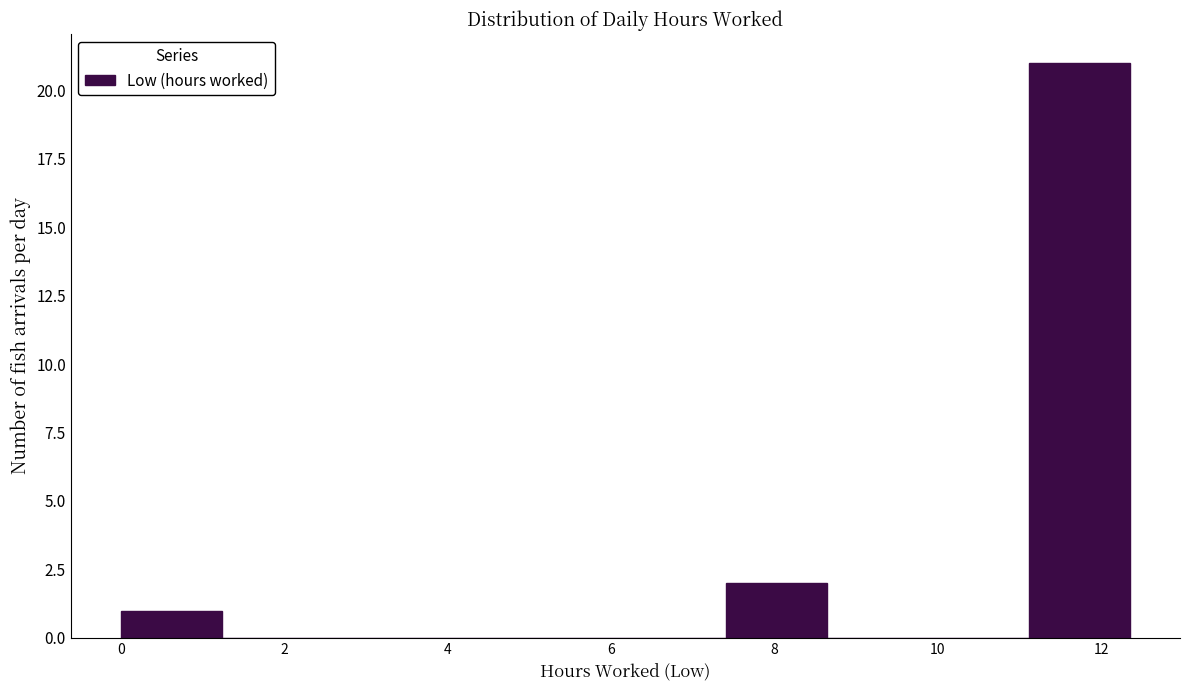

Reading left to right, list every bar in this chart as the range it spans on the x-axis followed by its height. Neither the bar edges nor the heights are printed on the chart, so give them approximately, as read against the axes.

0.0 to 1.2: 1
1.2 to 2.4: 0
2.4 to 3.8: 0
3.8 to 5.0: 0
5.0 to 6.2: 0
6.2 to 7.4: 0
7.4 to 8.6: 2
8.6 to 9.8: 0
9.8 to 11.2: 0
11.2 to 12.4: 21